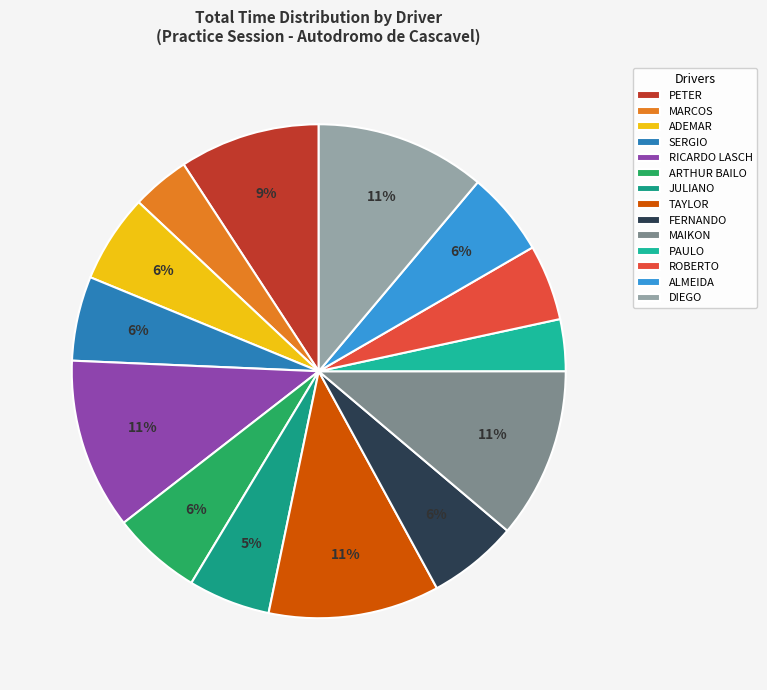

To the nearest percent, what portion does ROBERTO represent?

5%